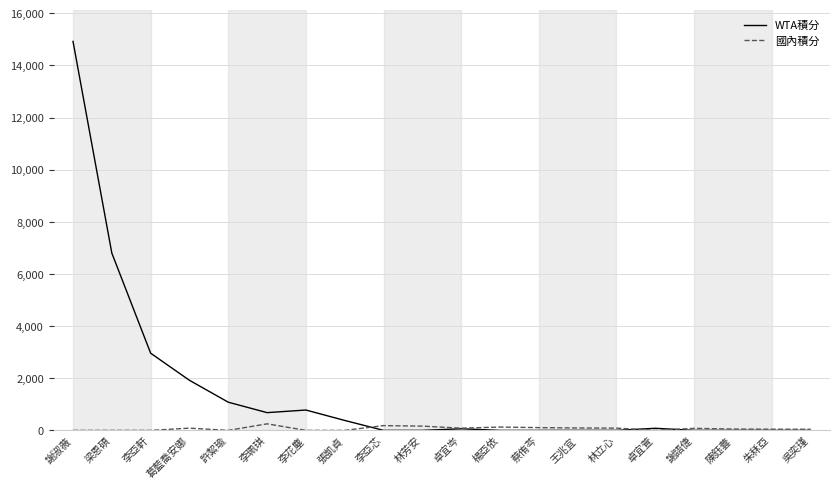

Where is WTA積分 nearest to the value 7460?

梁恩碩